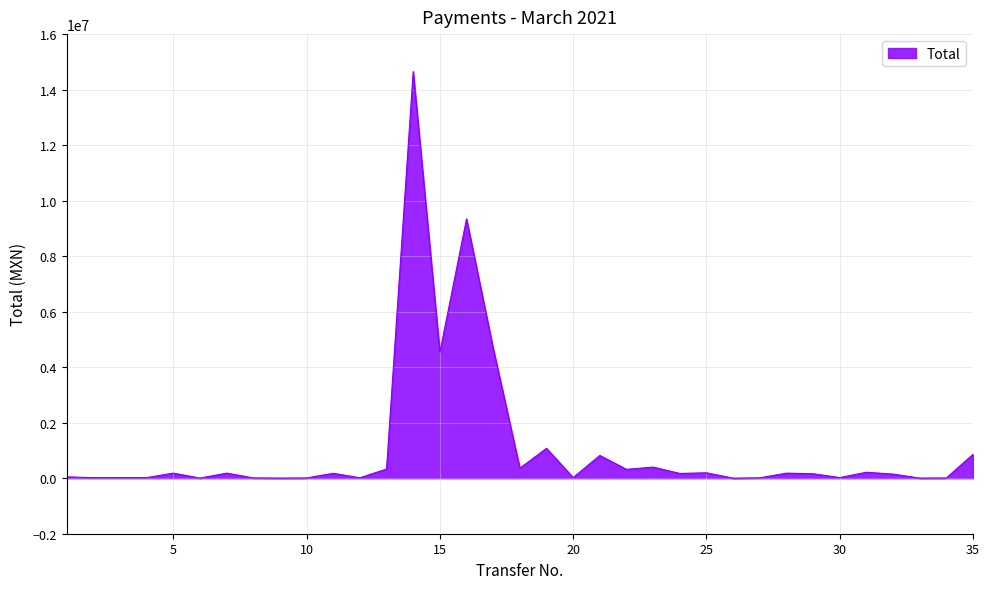

What is the greatest value displayed?

14651611.6